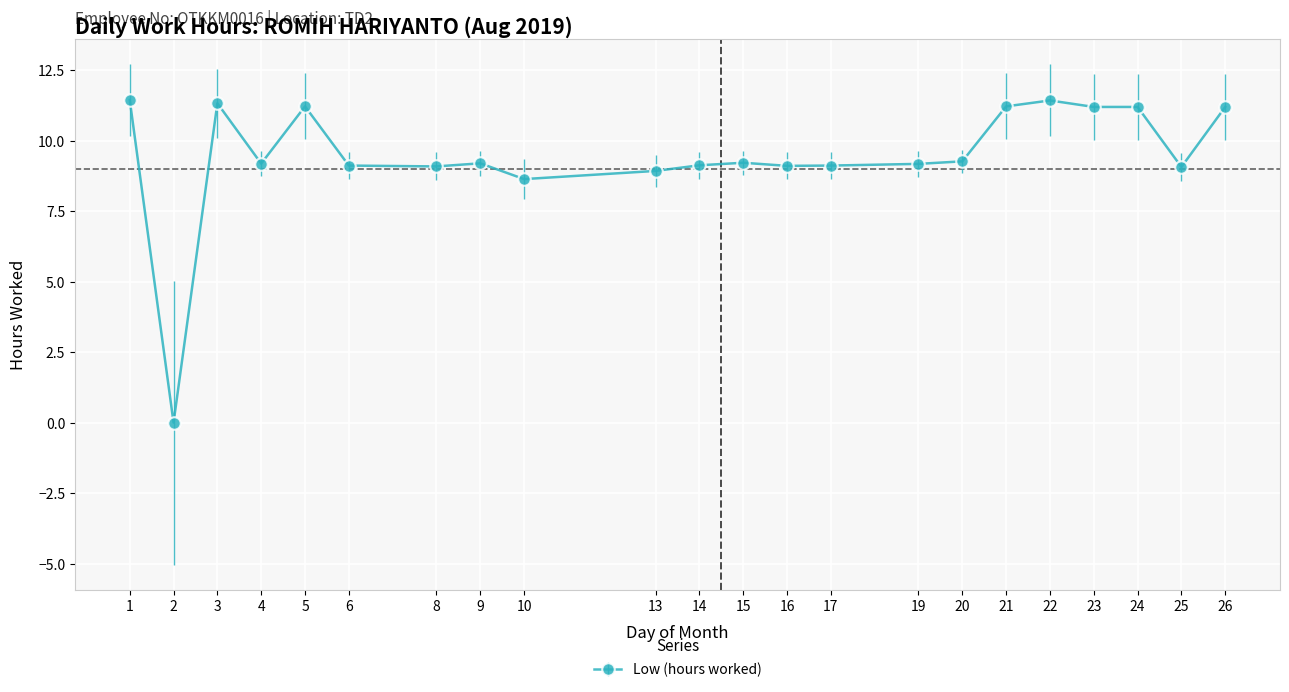

What is the value of the 7th point from the left?

9.1